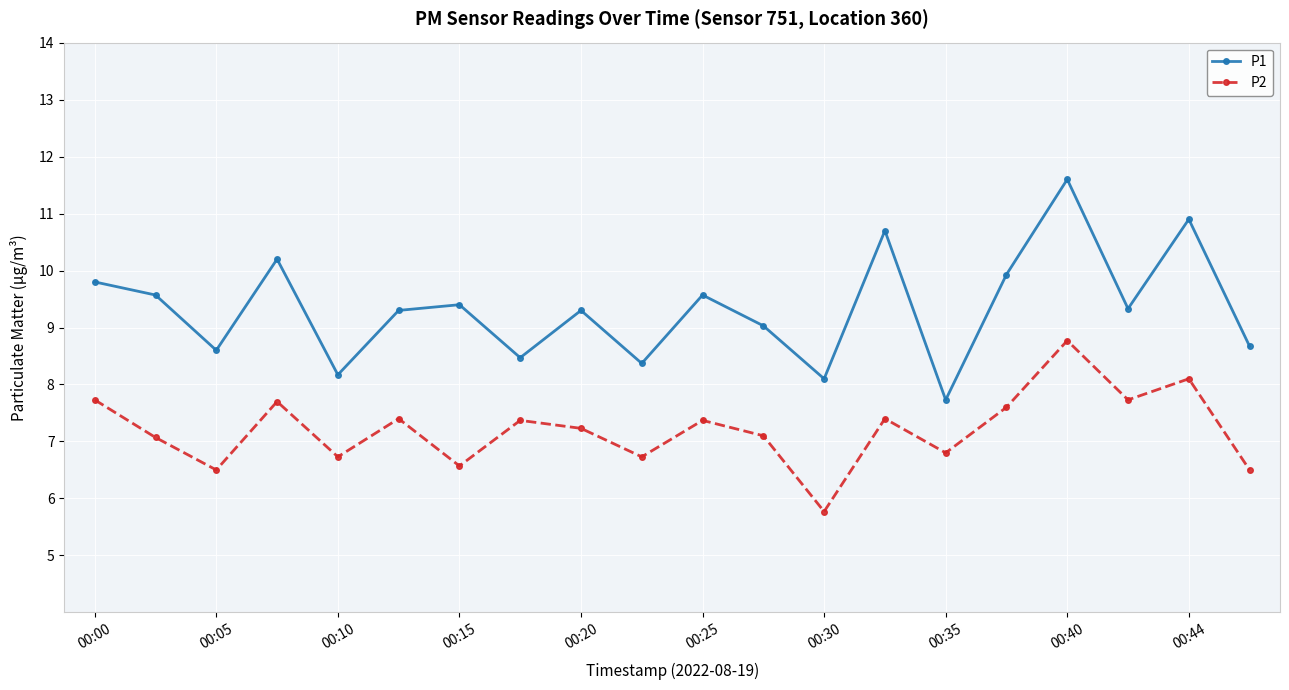

Which series has the largest range (max minus min)?

P1